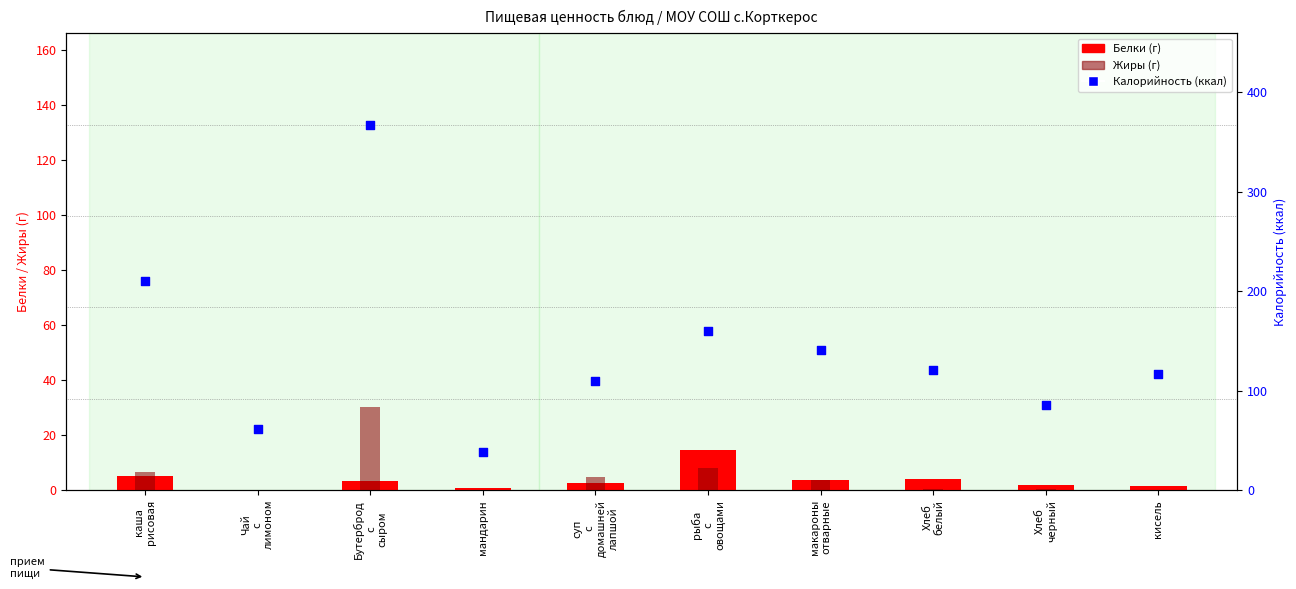

What are all the series names shown in the legend?

Белки, Жиры, Калорийность